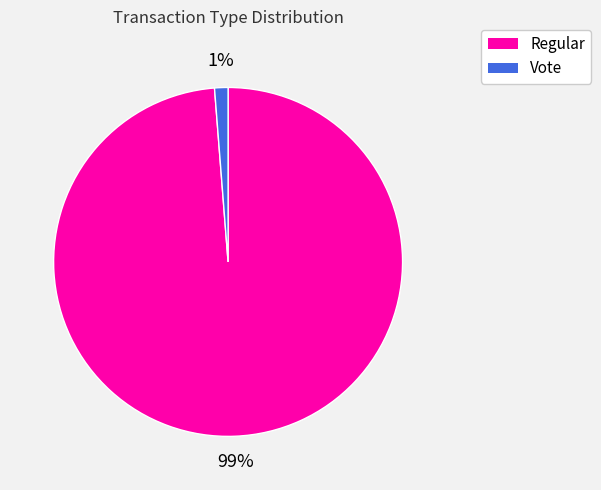

Count the number of slices in the pie.

2